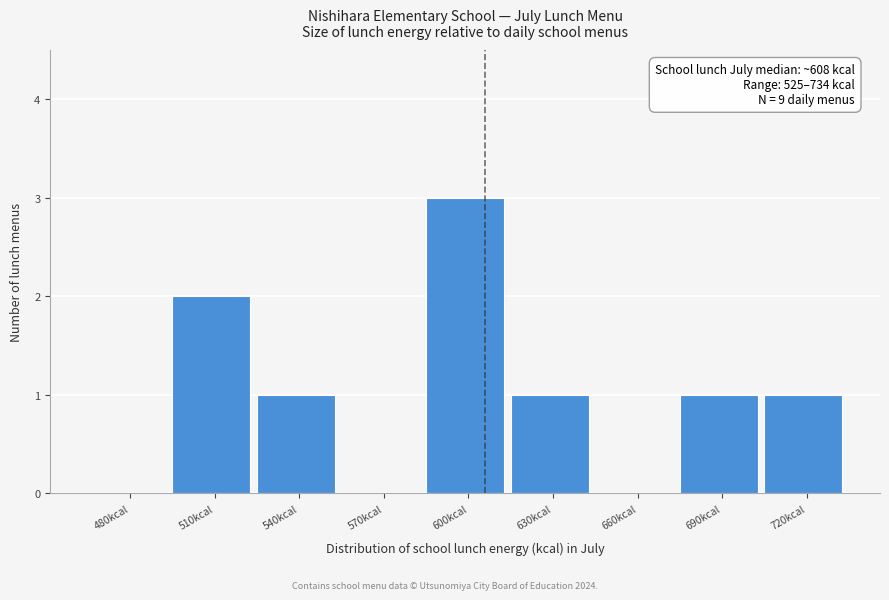

Reading right to left, list all the values displayed in this chart.

720kcal=1	690kcal=1	660kcal=0	630kcal=1	600kcal=3	570kcal=0	540kcal=1	510kcal=2	480kcal=0